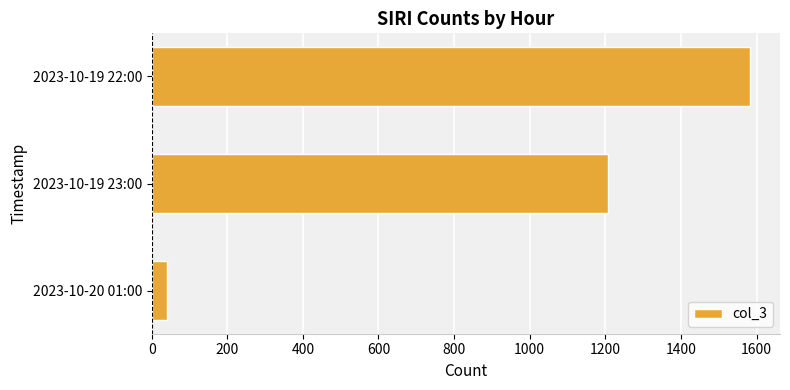

What is the ratio of the value at 2023-10-19 22:00 to the value at 2023-10-20 01:00?

39.6